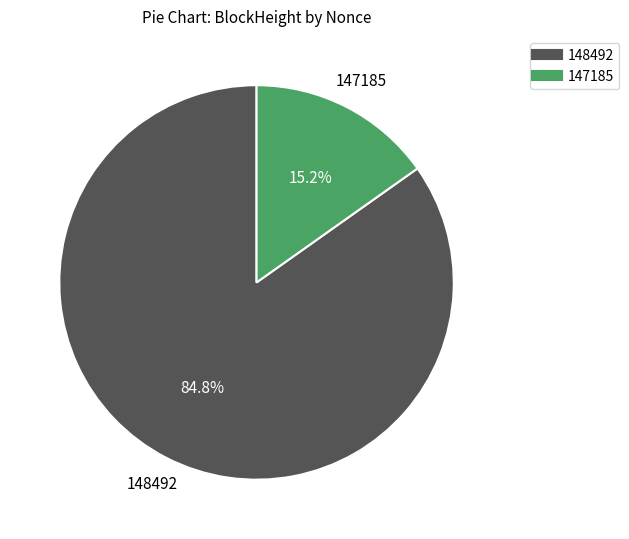

Does any single category account for the majority?

Yes